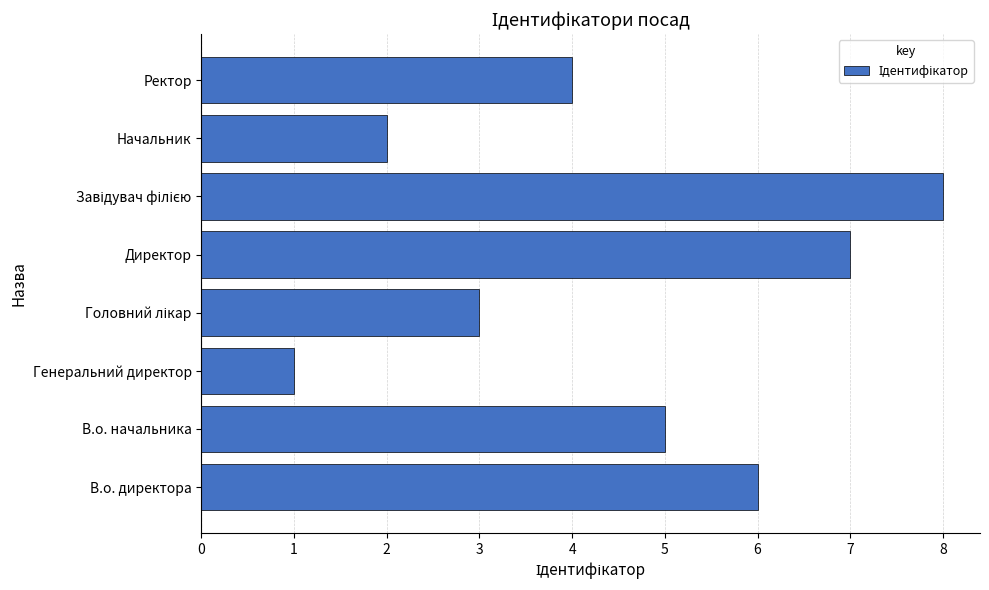

How many data points are less than 5?

4